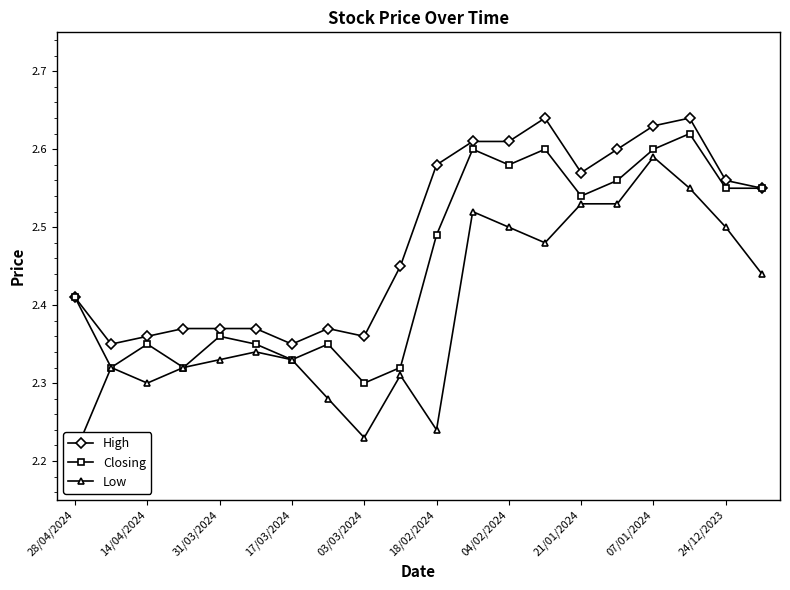

True or false: Closing has more than 1 points higher than both neighbors.

True